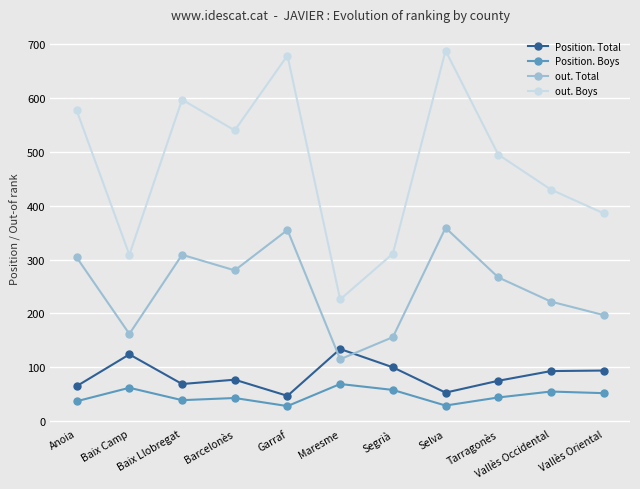

What is the label of the 7th point from the right?

Garraf